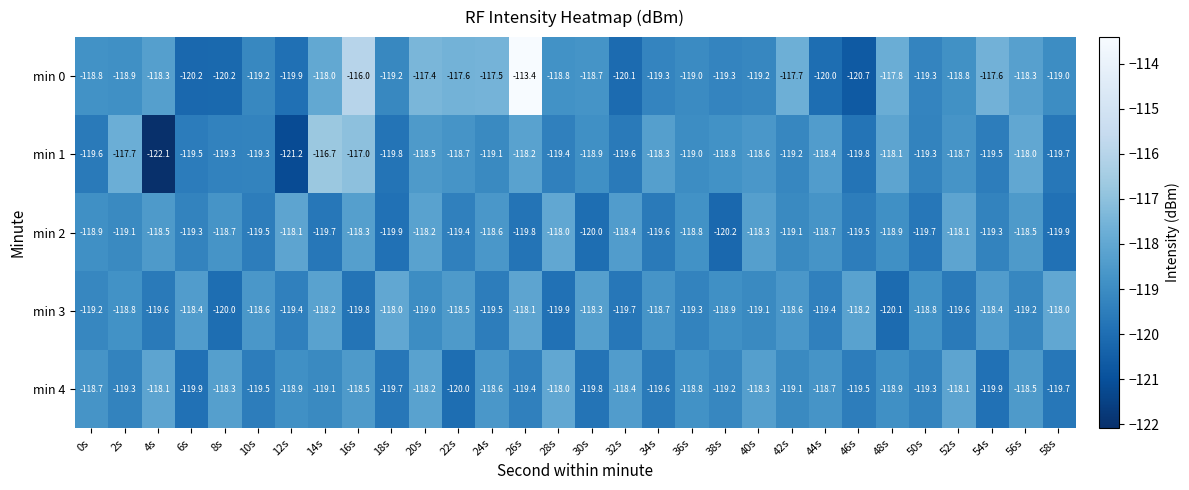

Which series has the largest range (max minus min)?

min 0